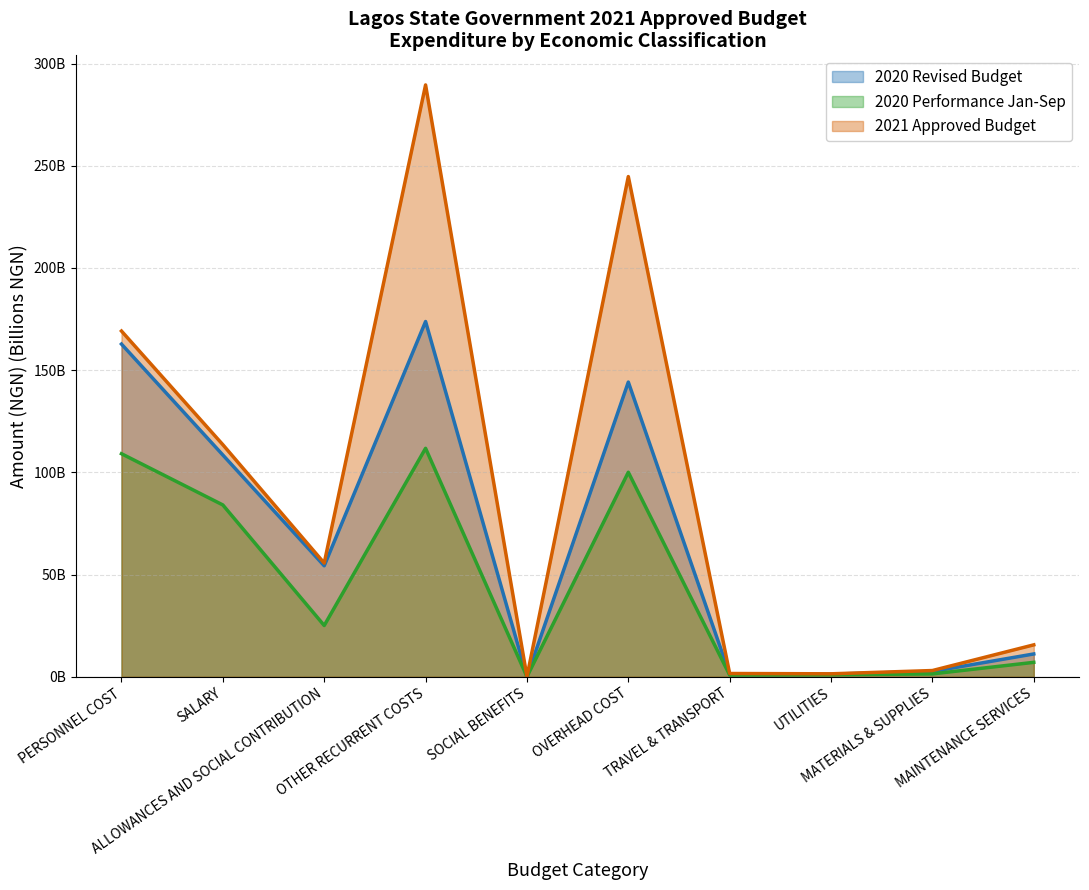

At which category does the chart reach its minimum across all series?

SOCIAL BENEFITS